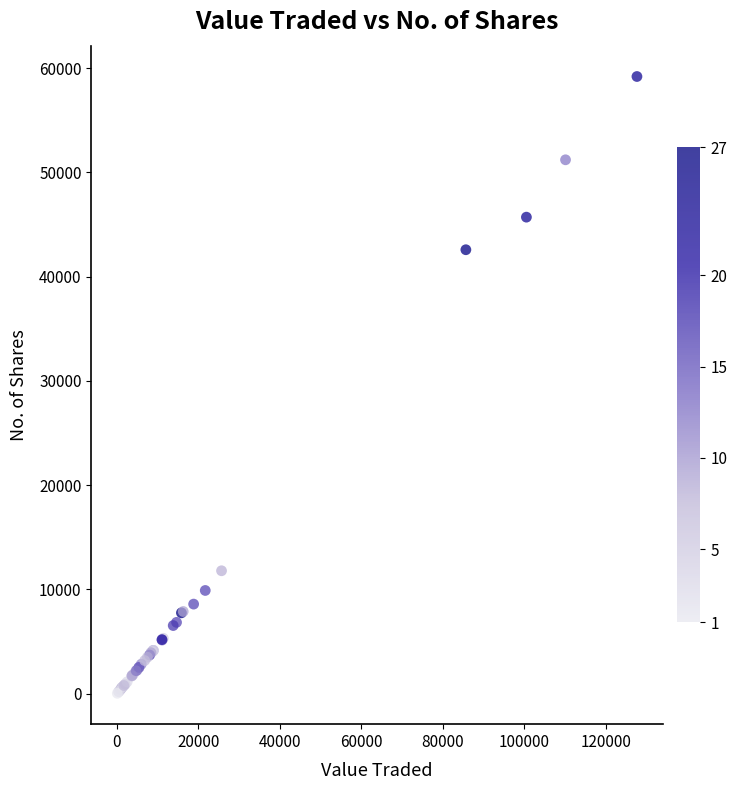

What Y value in the scatter plot is closest to 29616?

42578